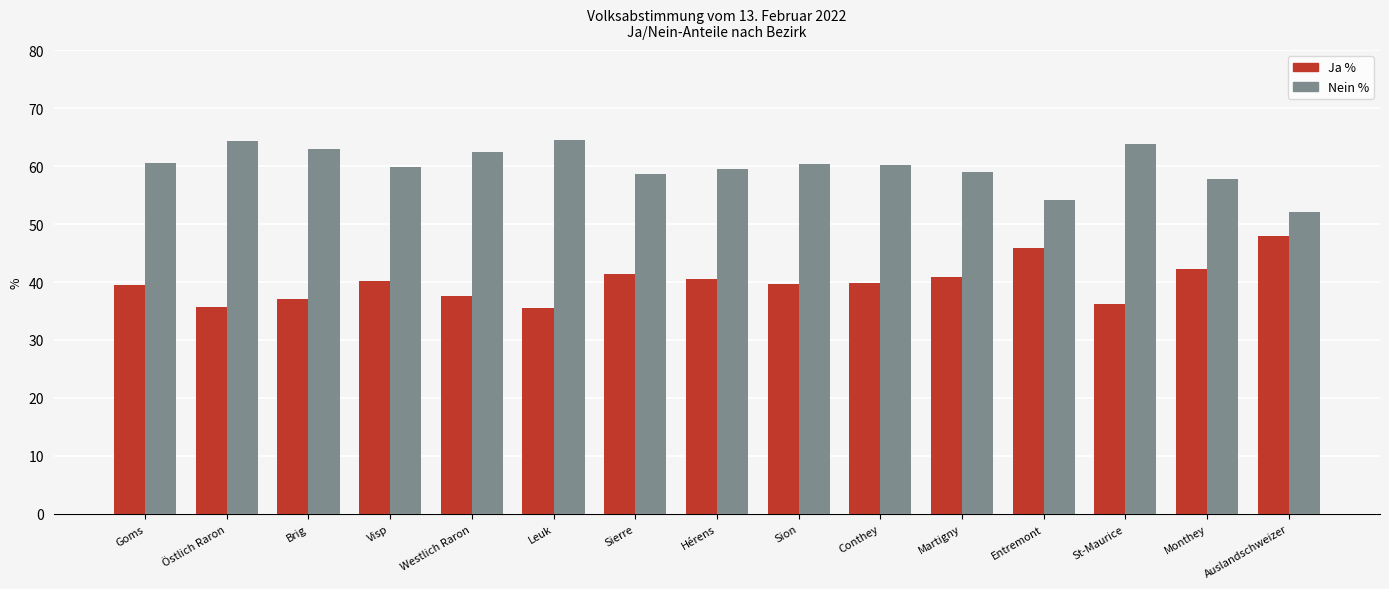

List the series in order of their overall mean, highest first.

Nein %, Ja %